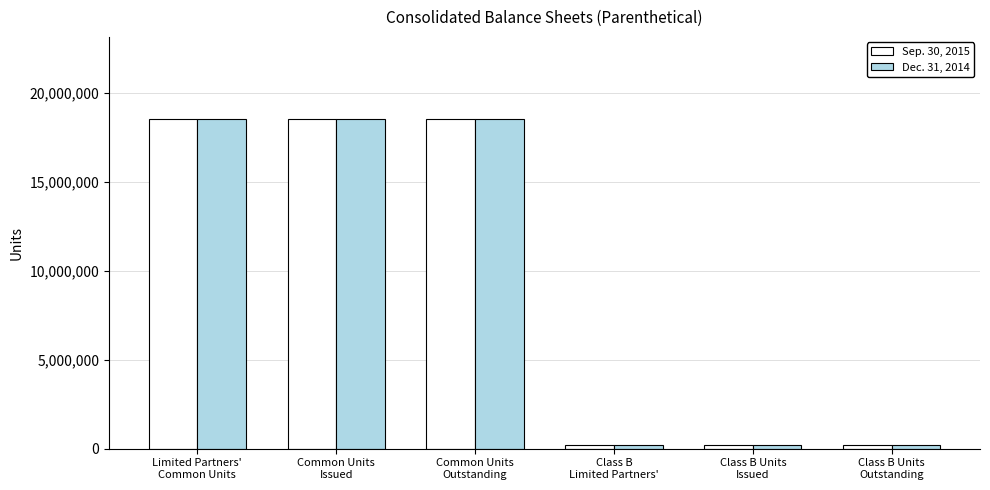

What is the average value of the Sep. 30, 2015 series?

9342824